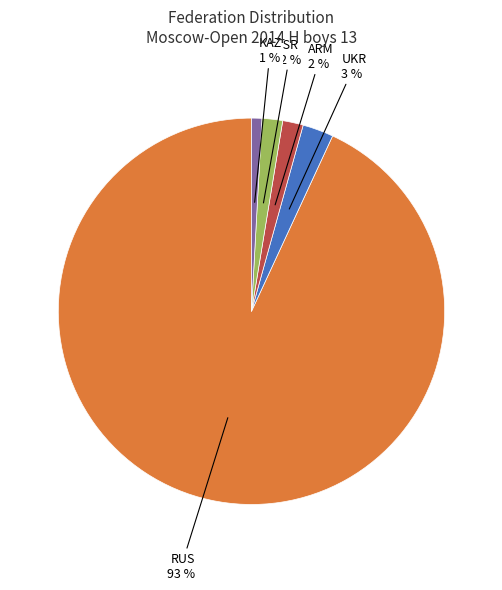

How many segments does this pie chart have?

5